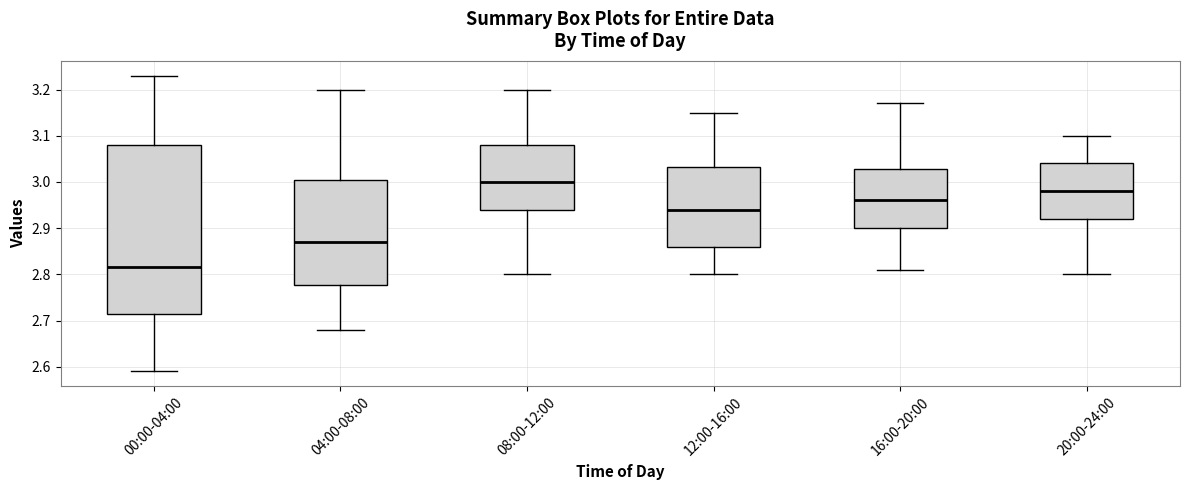

Reading left to right, read every box against the y-axis: the position of its median line, the range the box covers, and the ends of its whiskers. The values are not printed on the chart, so give them approximately, as read against the axis.

00:00-04:00: median 2.82, box 2.72 to 3.08, whiskers 2.59 to 3.23
04:00-08:00: median 2.87, box 2.78 to 3.01, whiskers 2.68 to 3.20
08:00-12:00: median 3.00, box 2.94 to 3.08, whiskers 2.80 to 3.20
12:00-16:00: median 2.94, box 2.86 to 3.03, whiskers 2.80 to 3.15
16:00-20:00: median 2.96, box 2.90 to 3.03, whiskers 2.81 to 3.17
20:00-24:00: median 2.98, box 2.92 to 3.04, whiskers 2.80 to 3.10